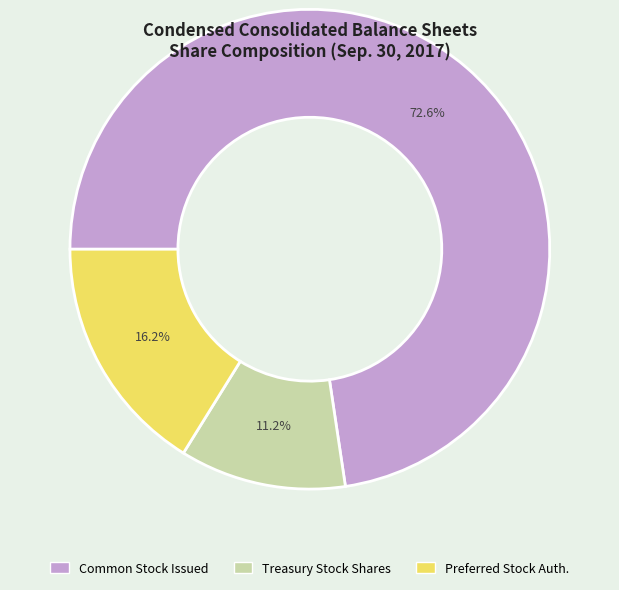

How many segments does this pie chart have?

3